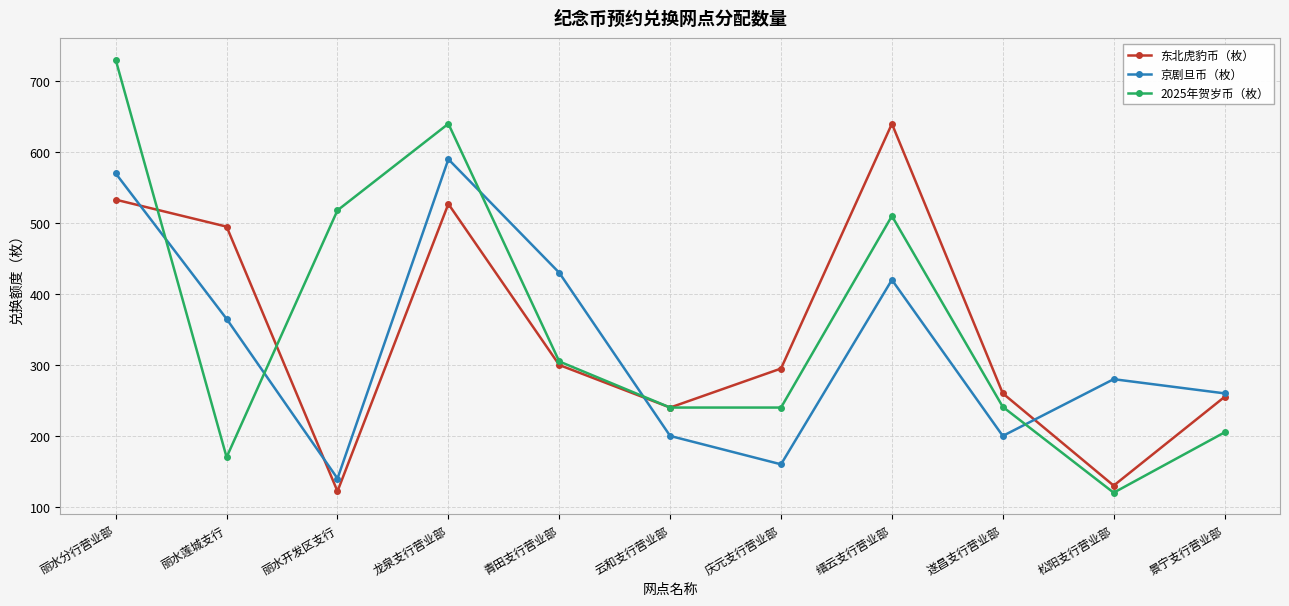

What is the label of the 7th point from the left?

庆元支行营业部